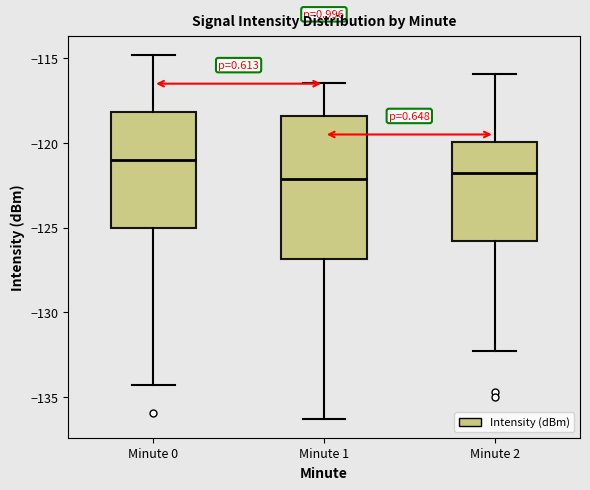

Where is the lower edge of the box for Minute 2 on the y-axis? The values are not printed on the chart, so give them approximately, as read against the axis.

-126.0